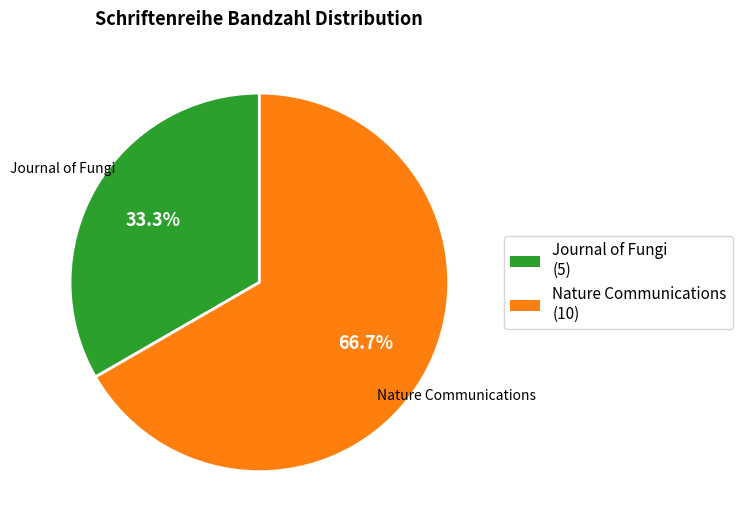

To the nearest percent, what is the difference between the largest and smallest slice percentages?

33%